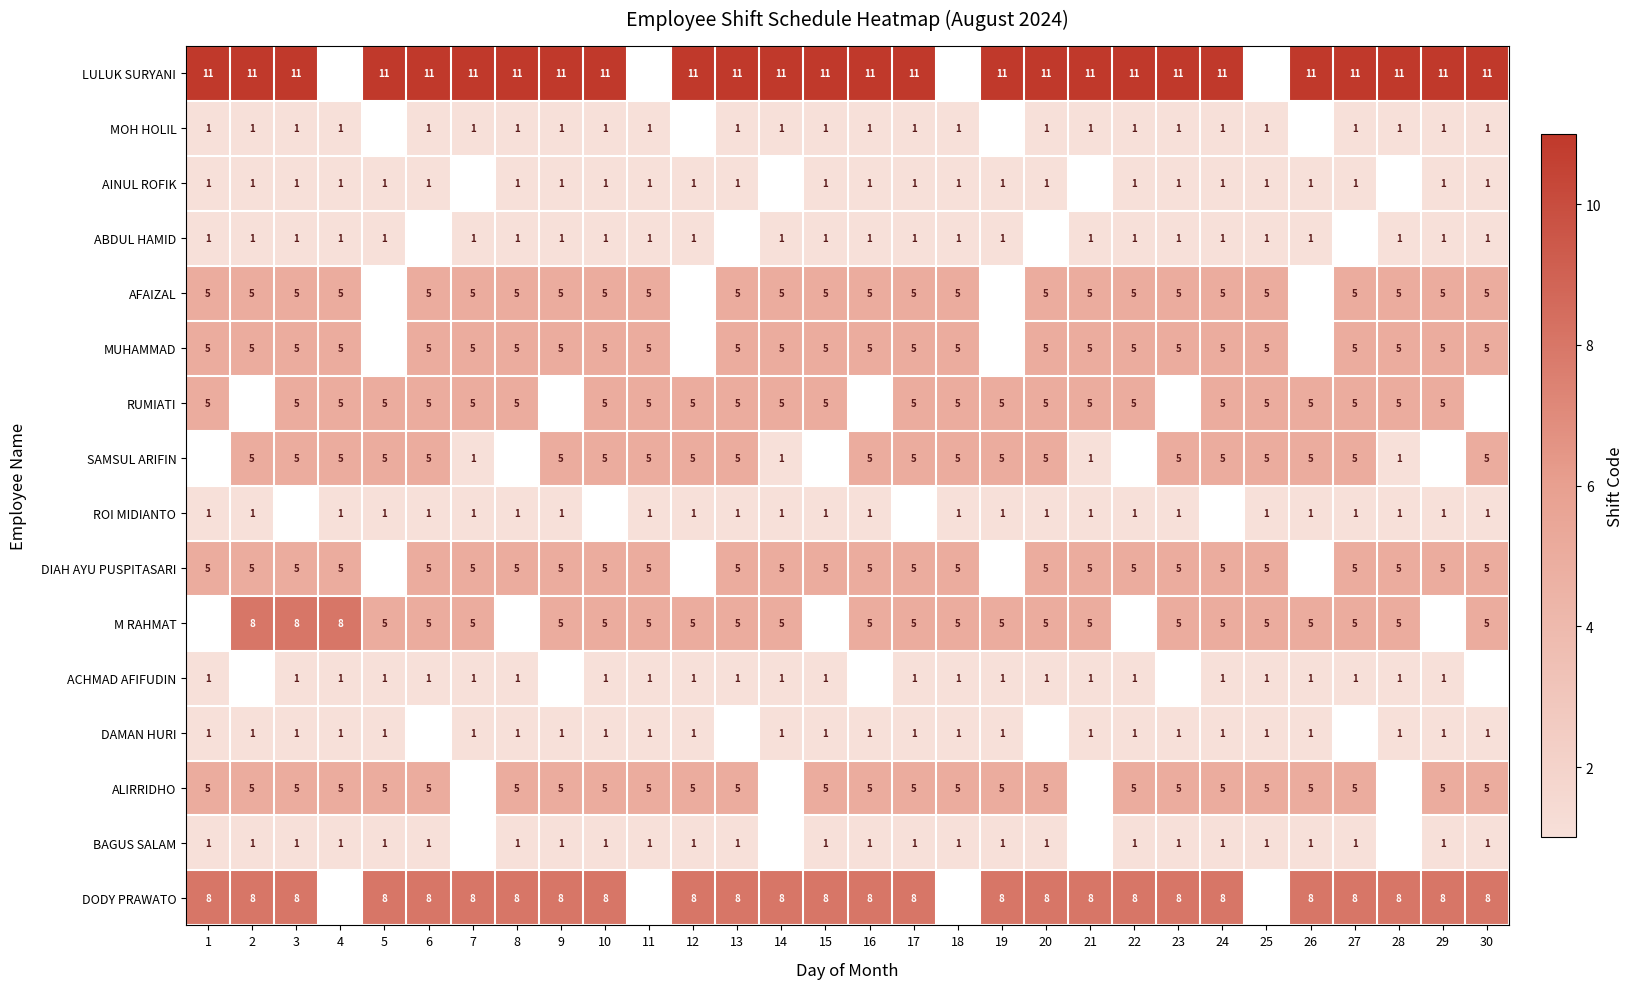

Is it true that DAMAN HURI equals 2 at 25?

False